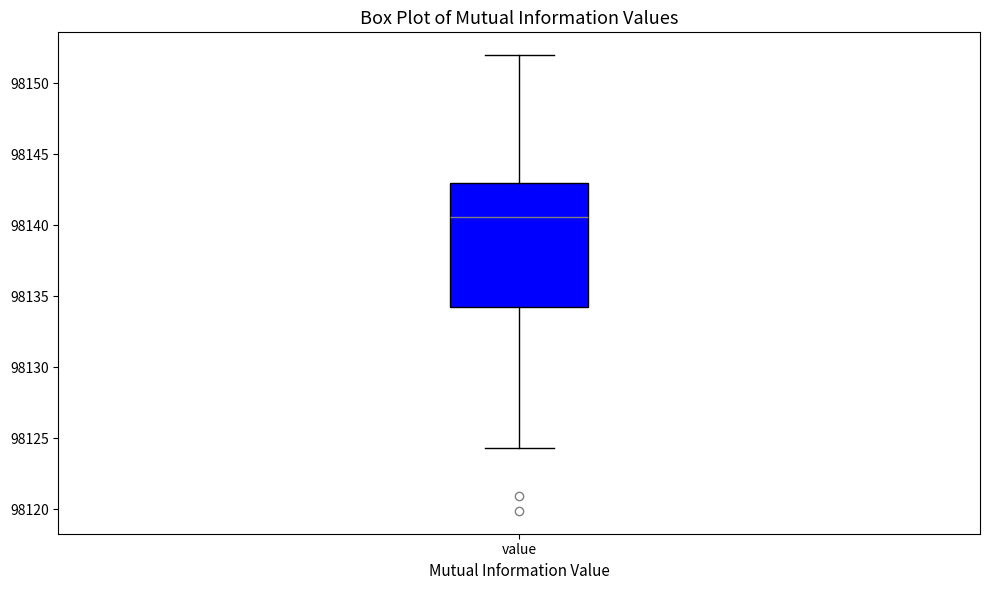

Read this box plot against the y-axis: the position of the median line, the range covered by the box, and the ends of both whiskers. The values are not printed on the chart, so give them approximately, as read against the axis.

median 98140.5, box 98134.0 to 98143.0, whiskers 98124.5 to 98152.0